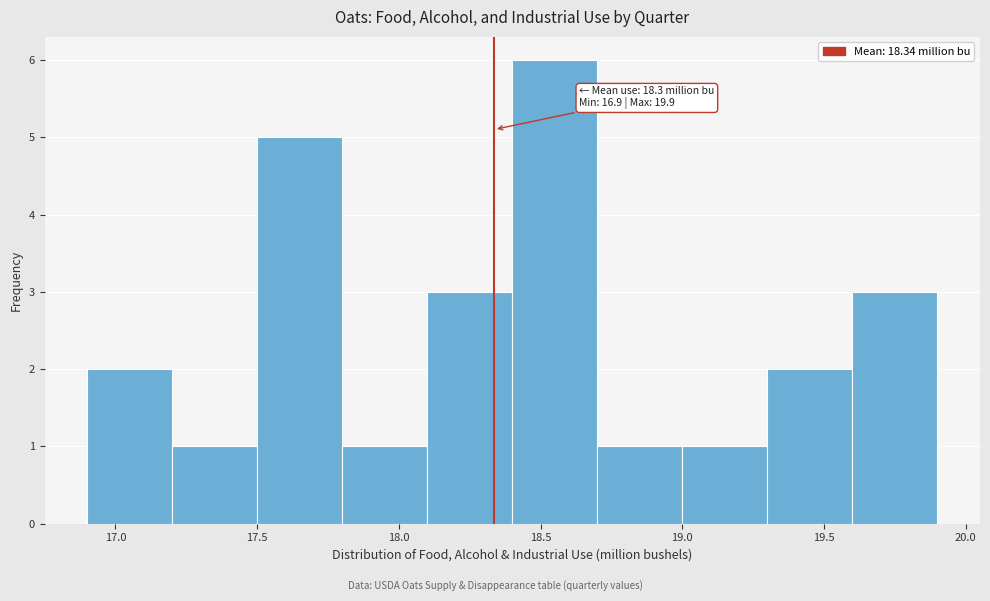

Over which range of the x-axis is the bar tallest?

18.4 to 18.7